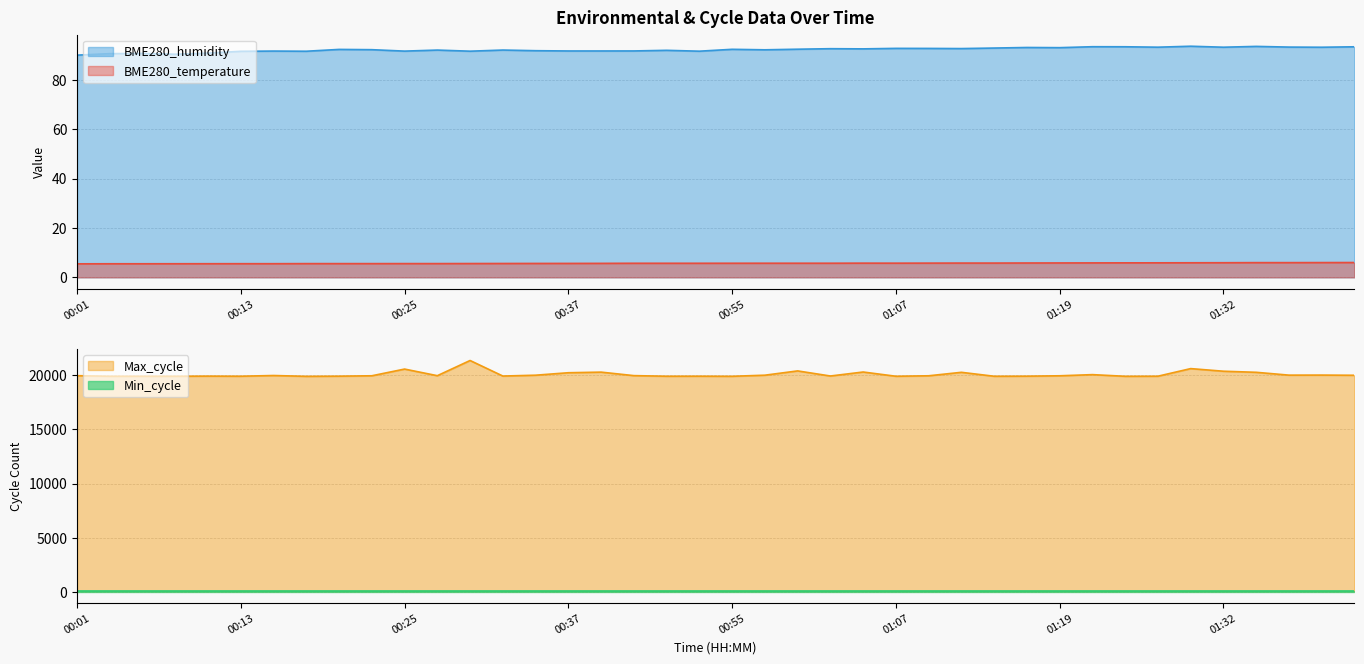

Does the chart have visible grid lines?

Yes